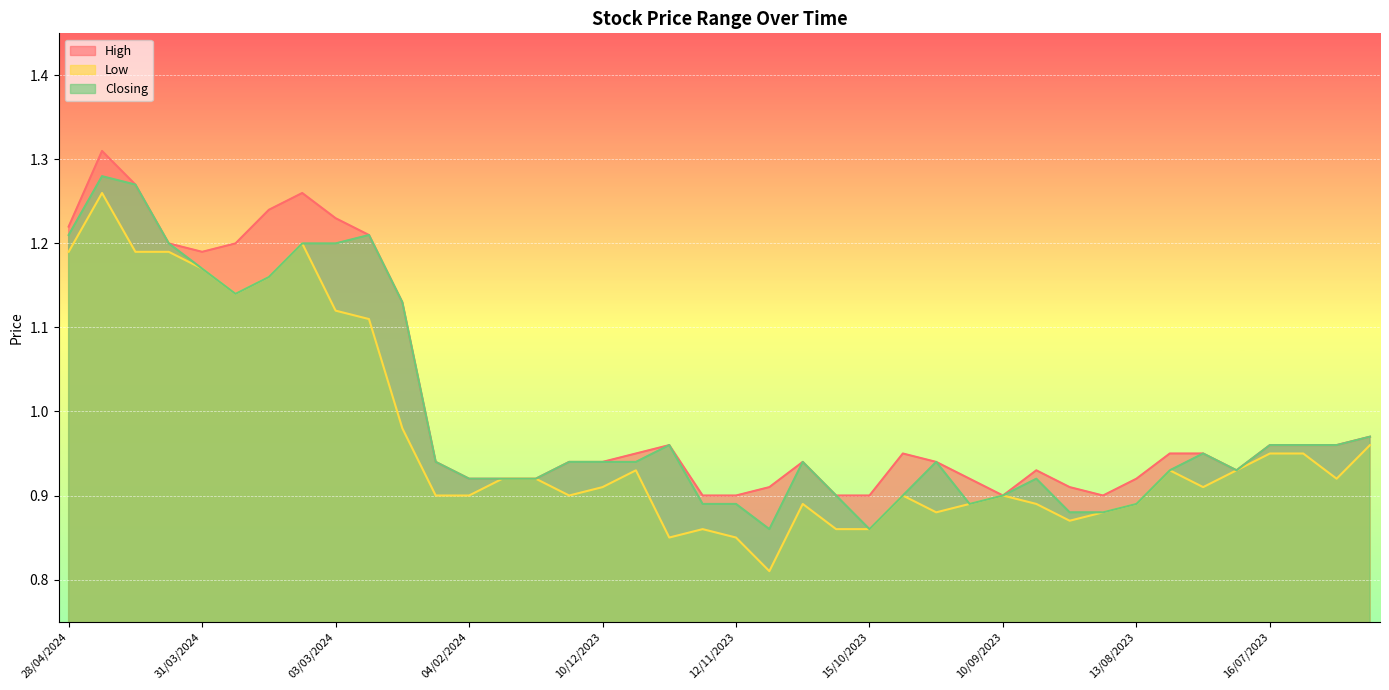

Which label corresponds to the largest value in the chart?

21/04/2024